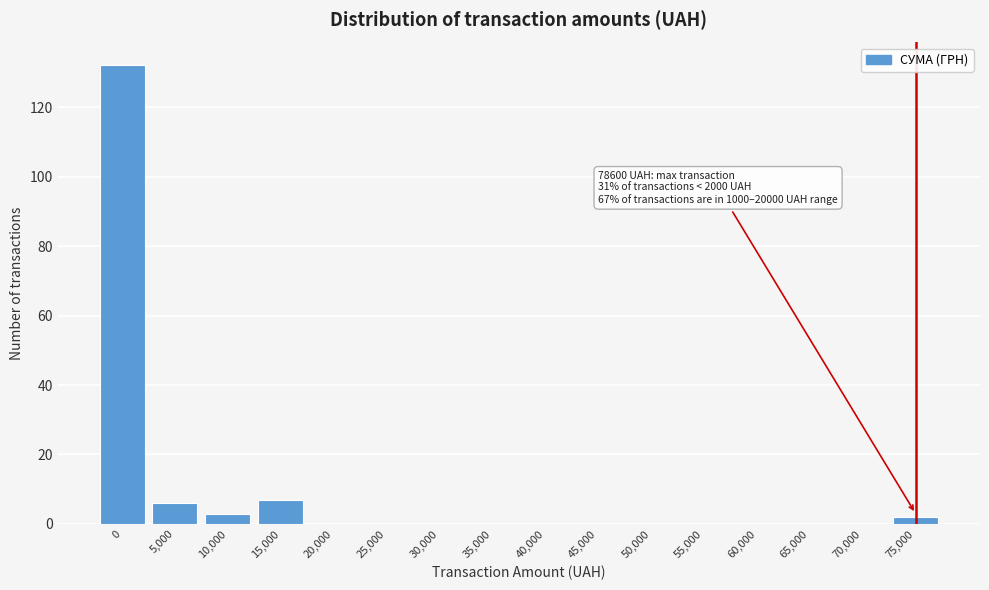

Reading right to left, what are all the values shown in this chart?

75,000=2	70,000=0	65,000=0	60,000=0	55,000=0	50,000=0	45,000=0	40,000=0	35,000=0	30,000=0	25,000=0	20,000=0	15,000=7	10,000=3	5,000=6	0=132